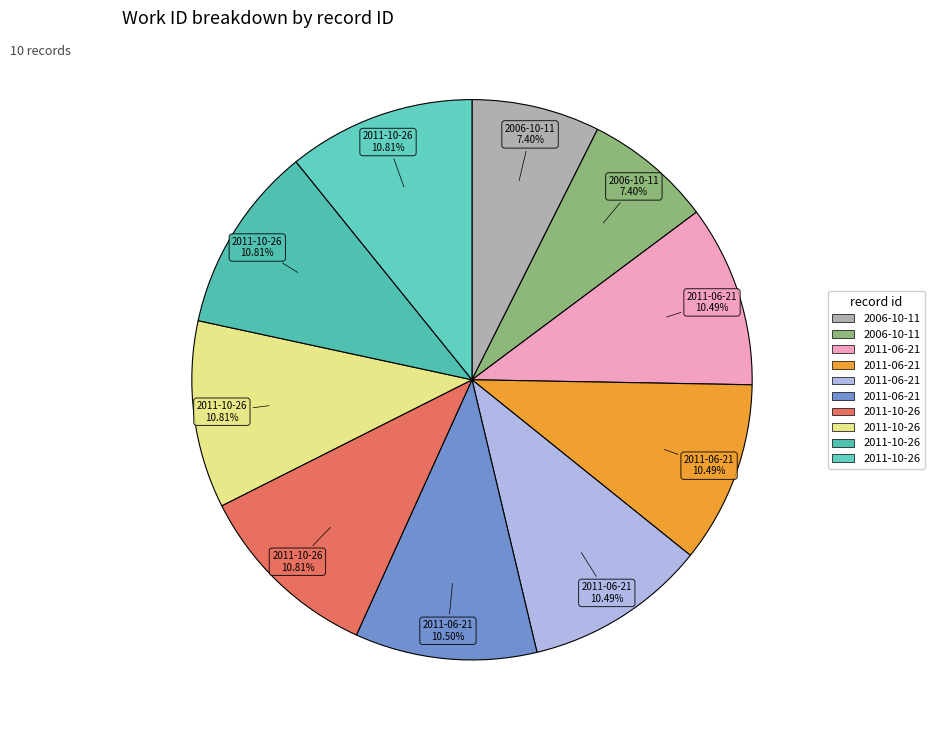

Rank the categories by value from lowest to highest.

2006-10-11 (13208), 2006-10-11 (13210), 2011-06-21 (18742), 2011-06-21 (18743), 2011-06-21 (18744), 2011-06-21 (18745), 2011-10-26 (19302), 2011-10-26 (19303), 2011-10-26 (19304), 2011-10-26 (19305)